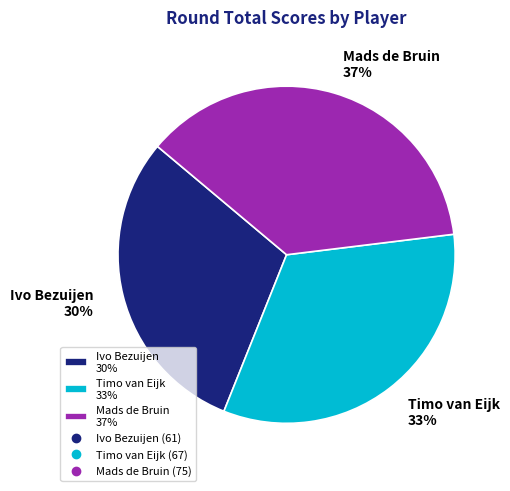

To the nearest percent, what is the difference between the Timo van Eijk and Ivo Bezuijen slice percentages?

3%